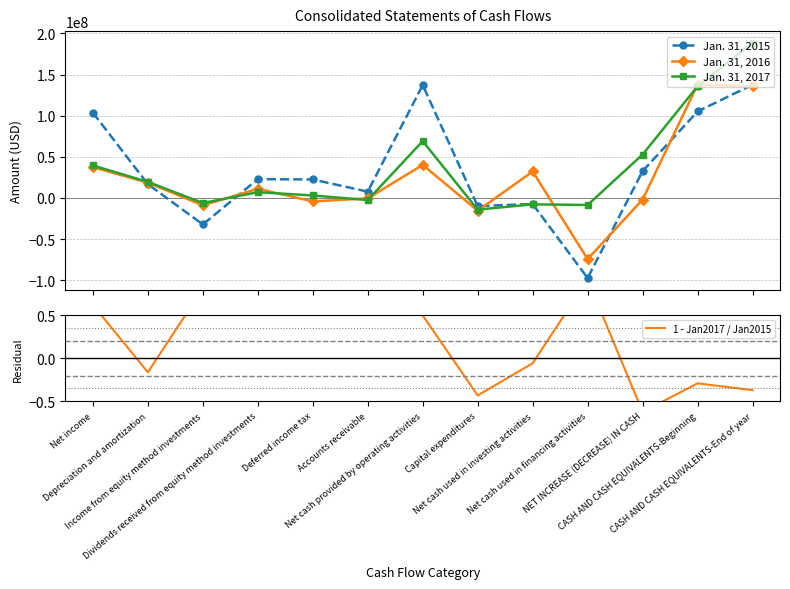

True or false: Jan. 31, 2017 has more than 1 interior local peaks.

True